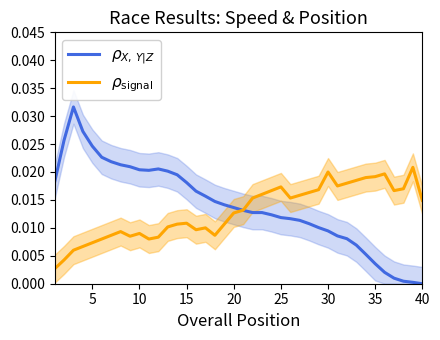

After their last crossing, which series has the higher values: $\rho_{\mathrm{signal}}$ or $\rho_{X,\, Y|Z}$?

$\rho_{\mathrm{signal}}$